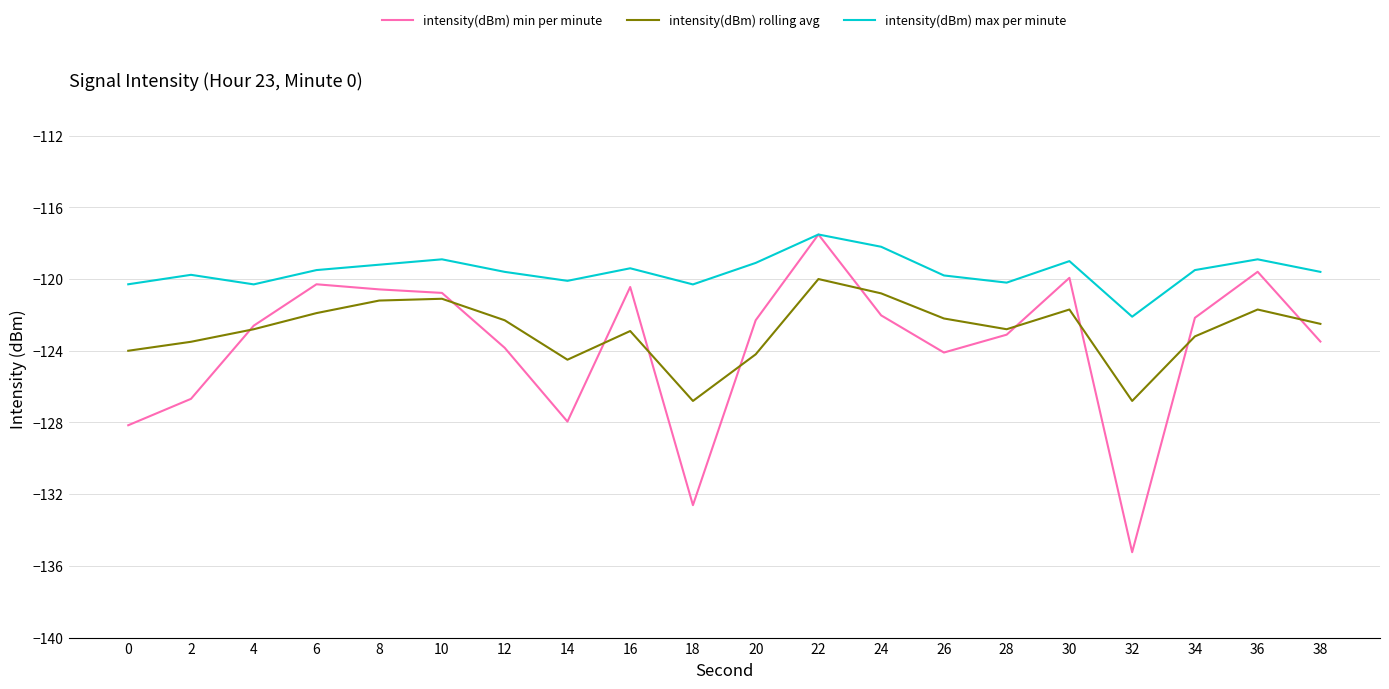

What is the total value across all series at 24?

-361.0